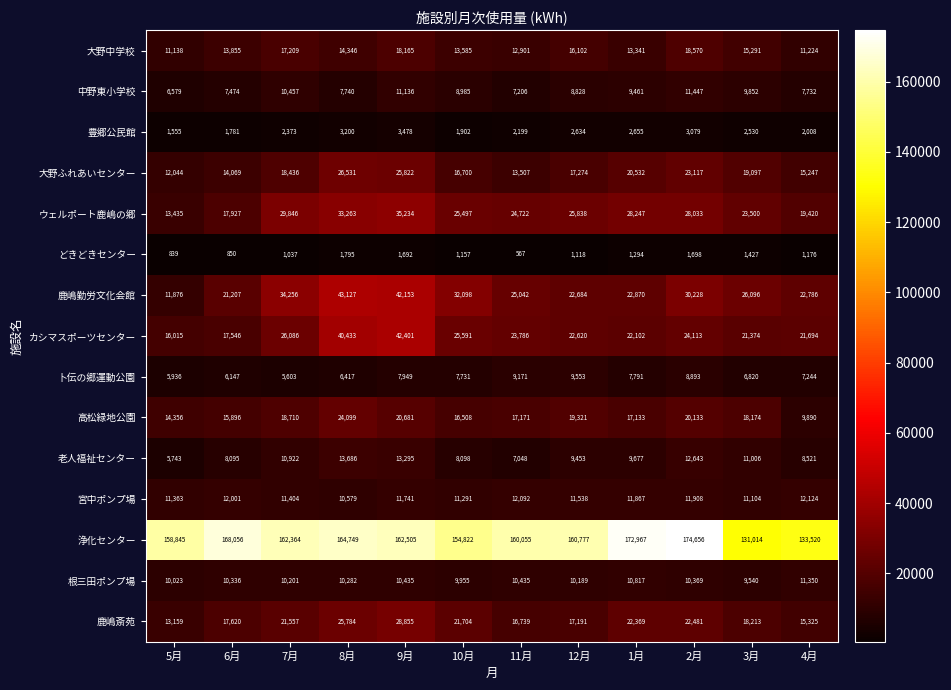

True or false: ウェルポート鹿嶋の郷 has a value of 8146 at 8月.

False